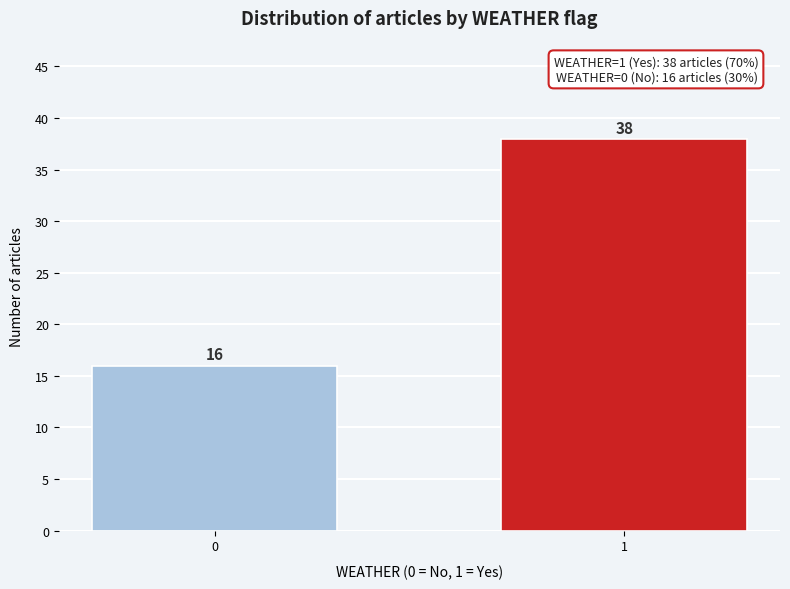

Reading left to right, what are all the values shown in this chart?

16	38